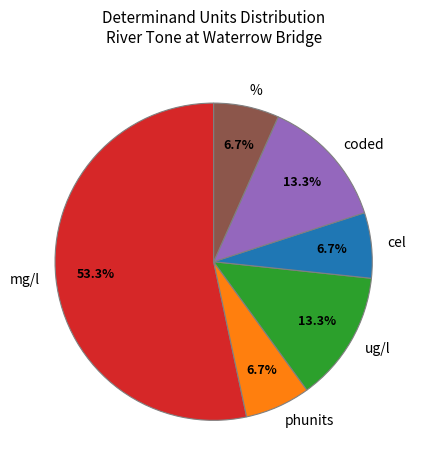

Combined, do mg/l and % account for over 50%?

Yes